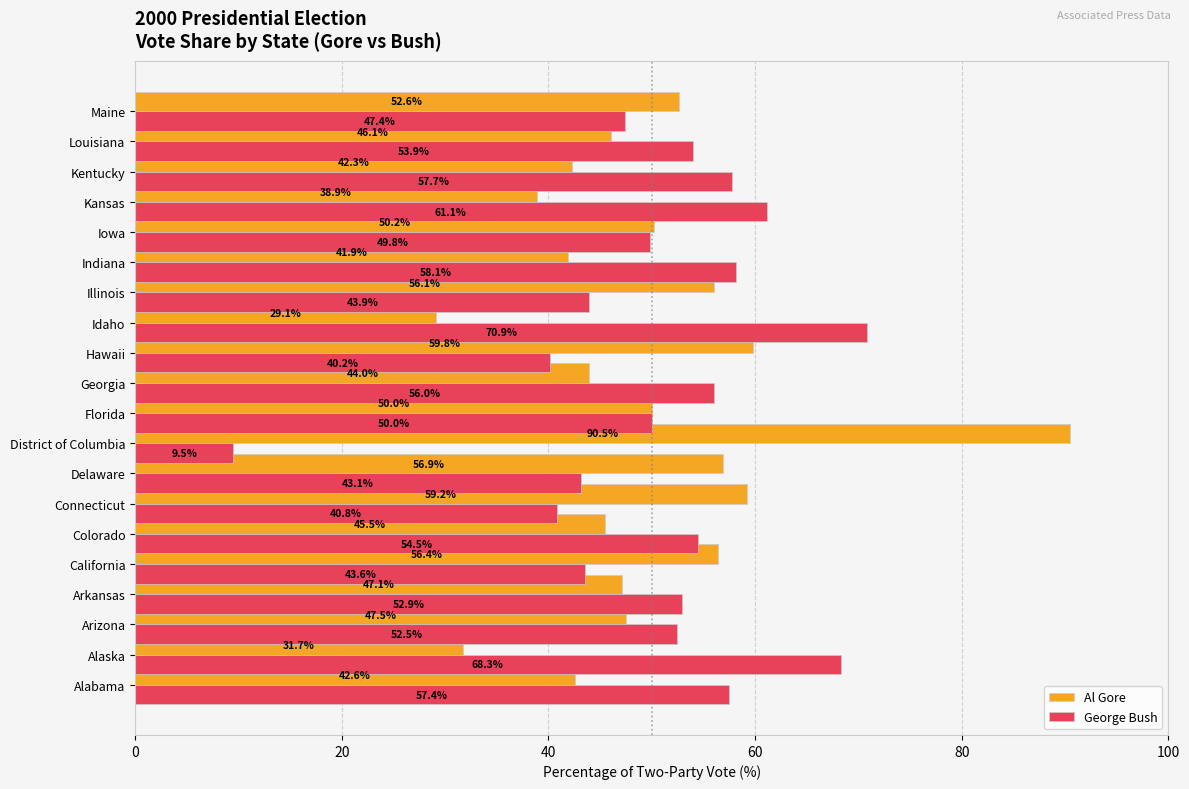

Read the George Bush value at Kentucky.

57.7